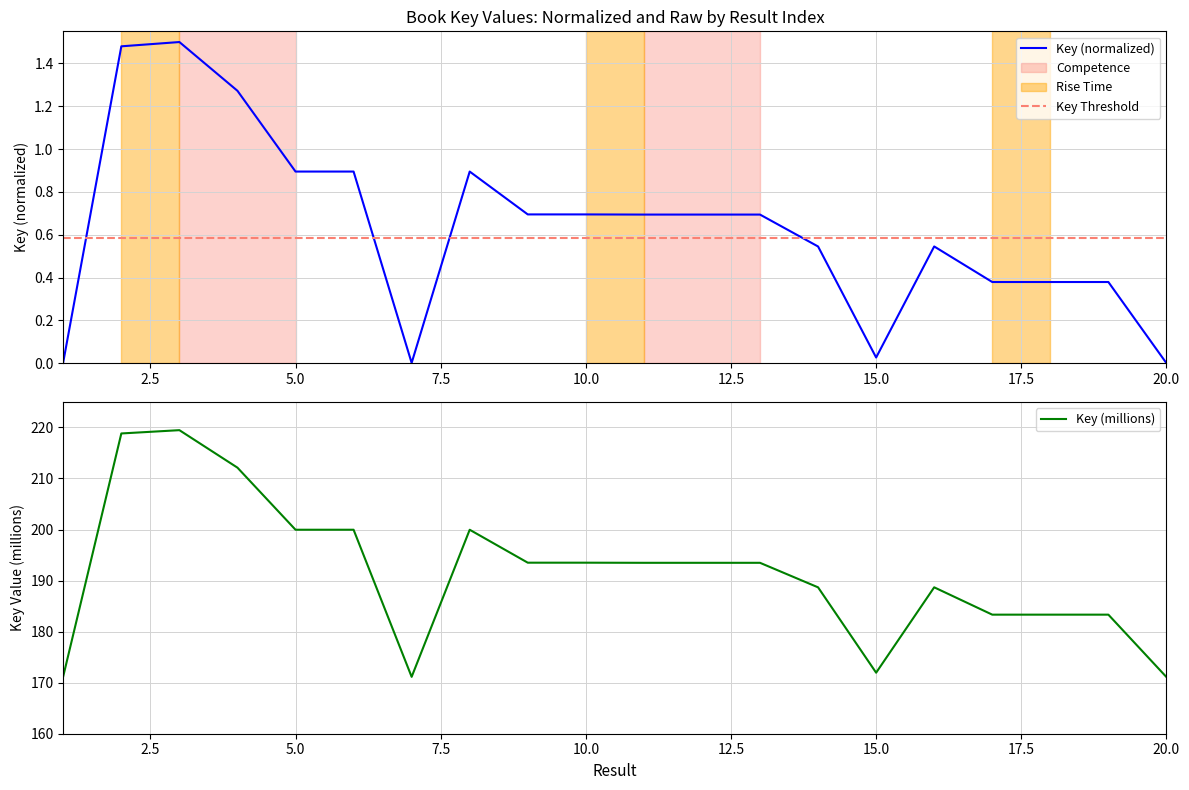

List the labels in order of value, smallest first.

20, 7, 1, 15, 19, 18, 17, 14, 16, 13, 11, 12, 10, 9, 8, 5, 6, 4, 2, 3